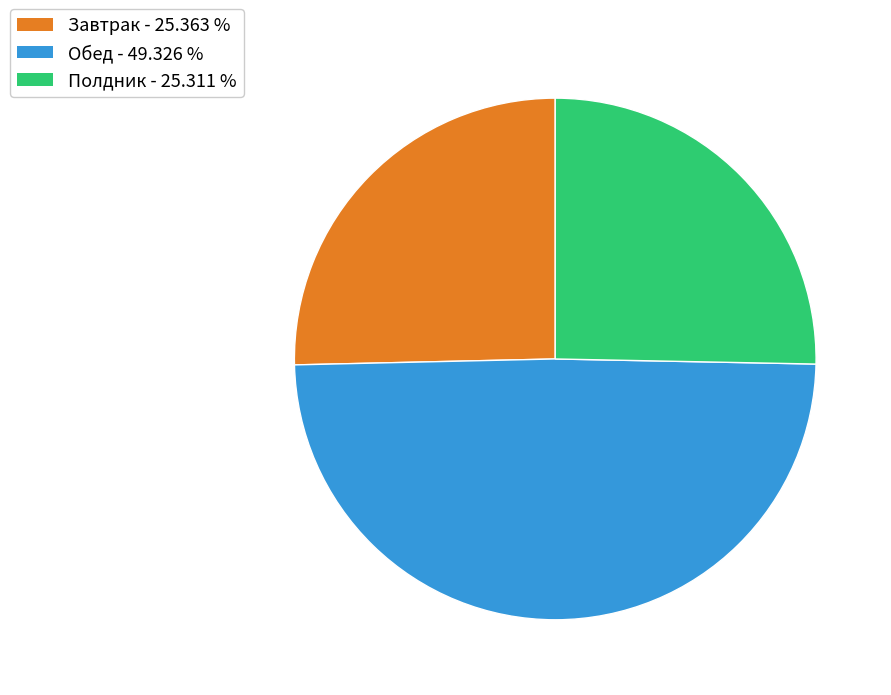

Is there any slice that represents more than half of the pie?

No